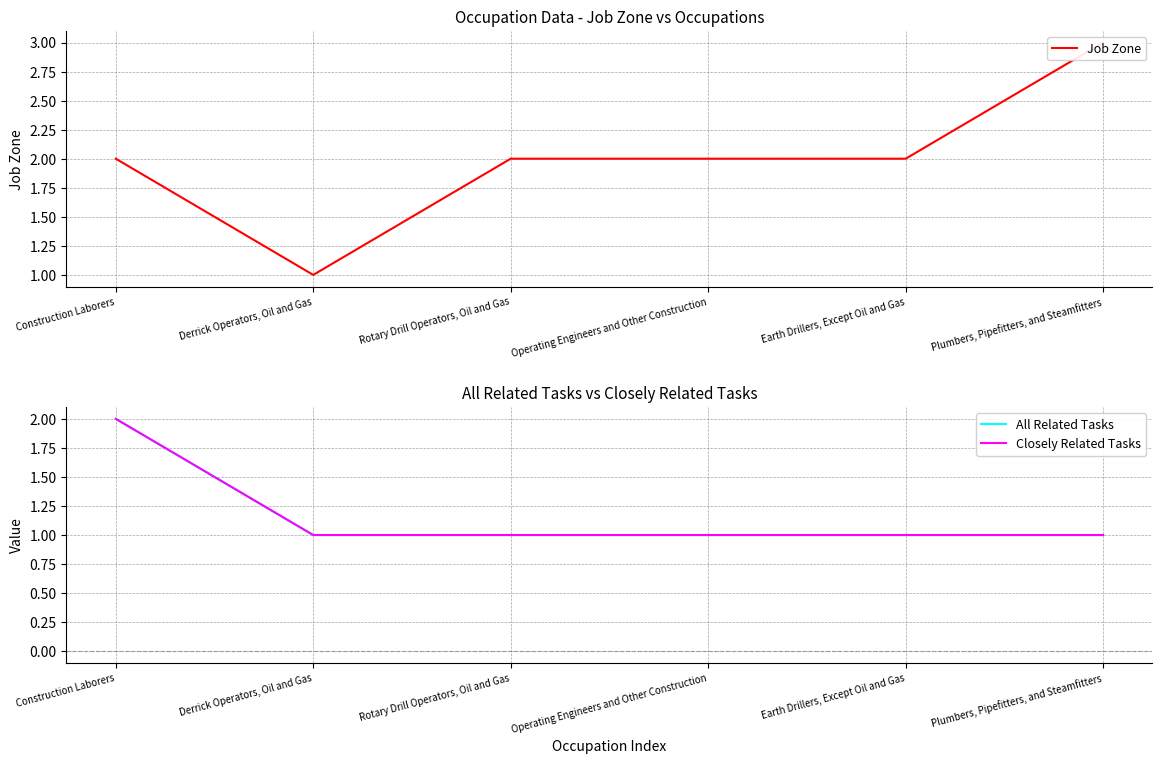

Count the All Related Tasks values in the range 1 to 2.

6